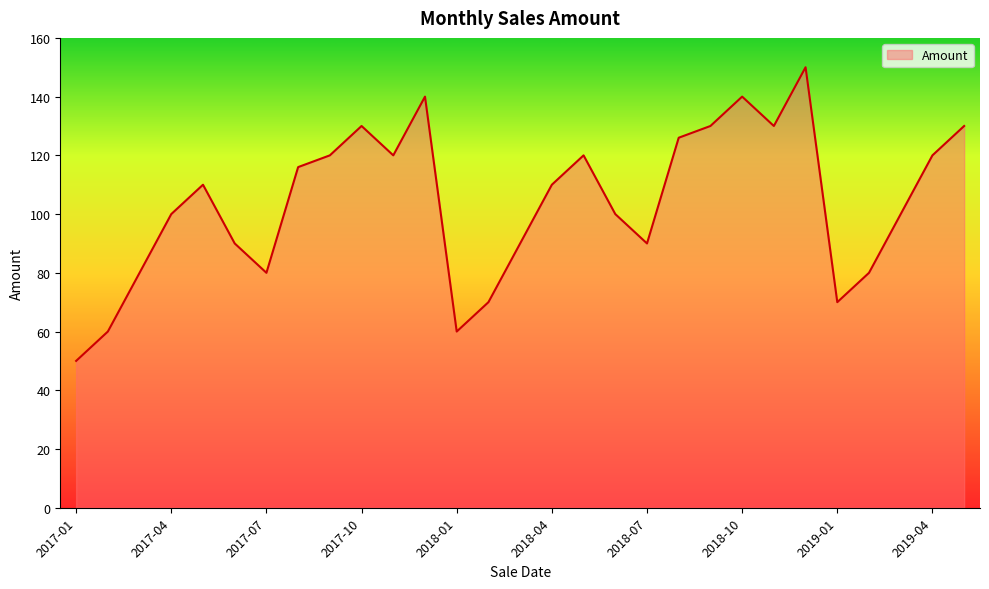

What is the difference between the maximum and minimum values?

100